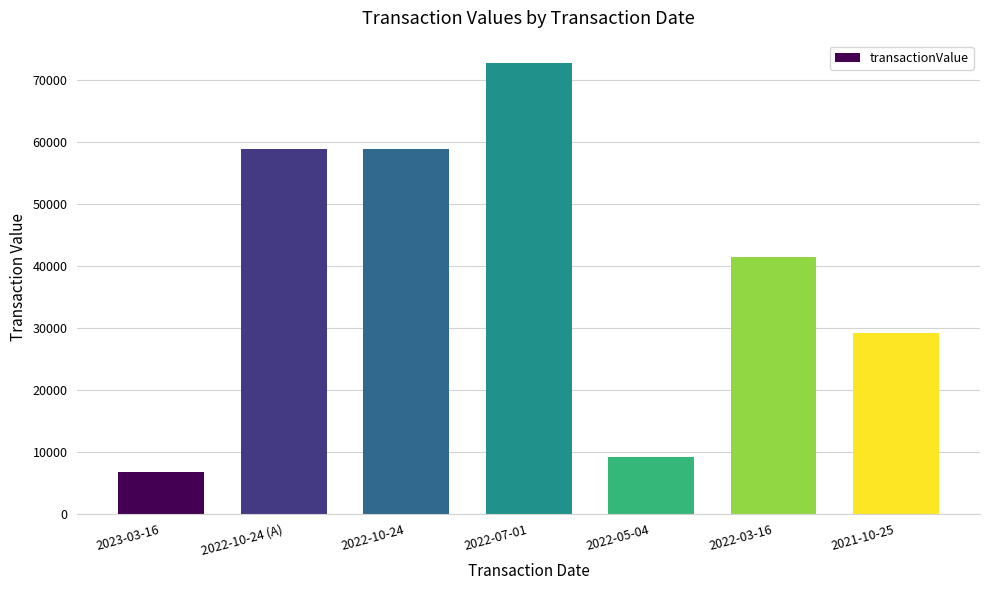

What is the average value?

39516